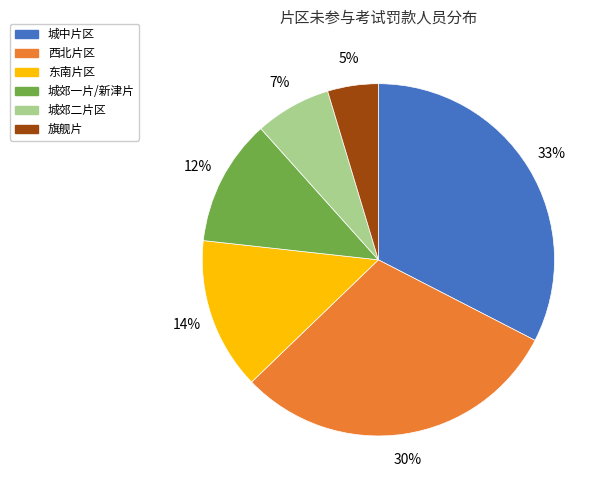

How many slices are in this pie chart?

6